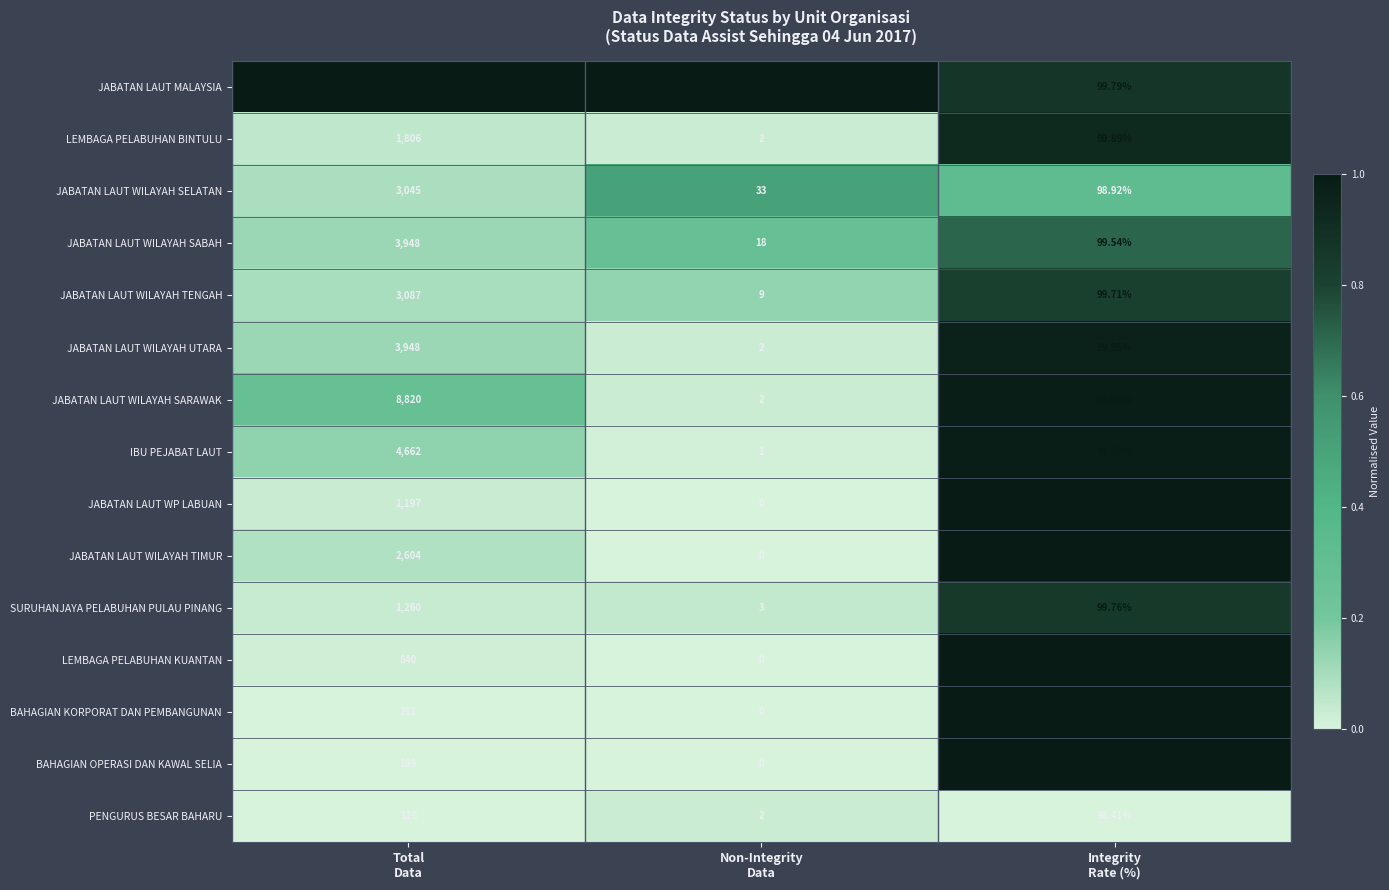

Which series has the largest range (max minus min)?

JABATAN LAUT MALAYSIA